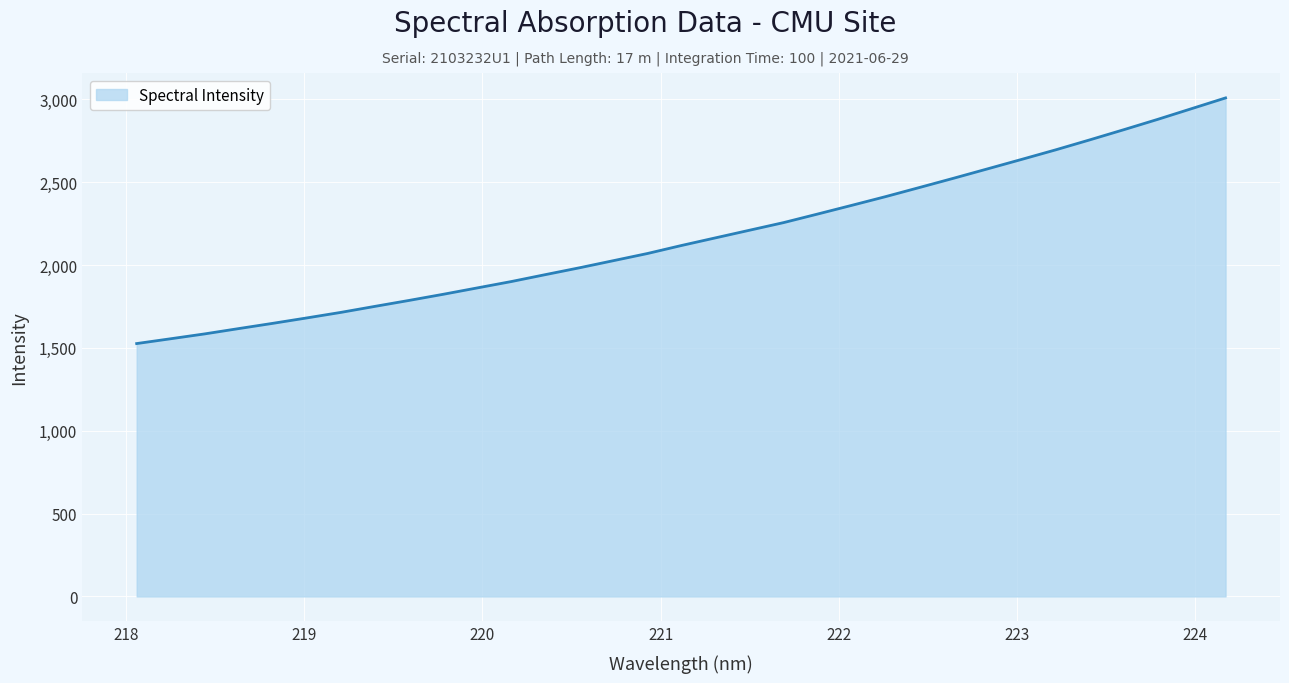

What is the greatest value displayed?

3008.8